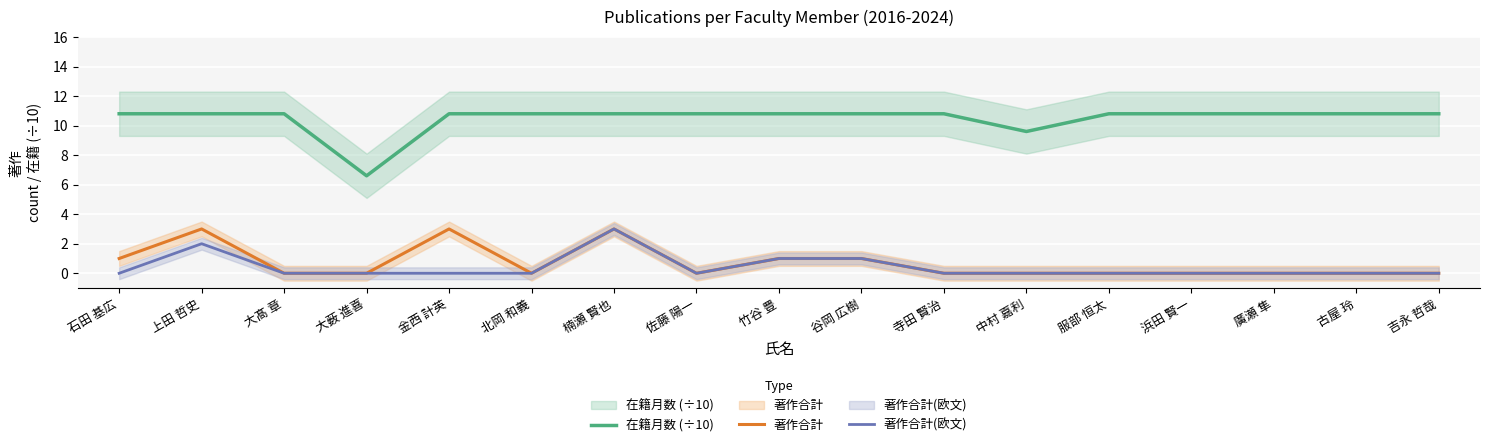

Between 金西 計英 and 廣瀬 隼, which series saw the biggest shift?

著作合計